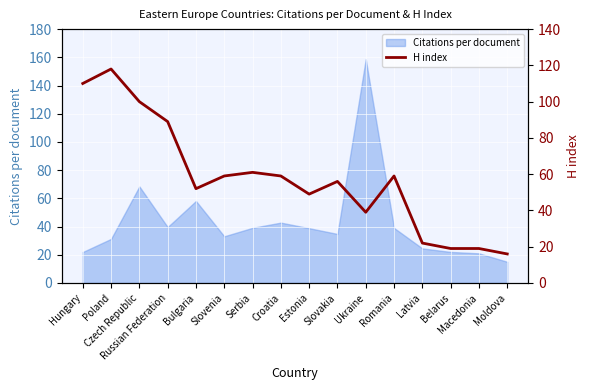

Reading left to right, what are all the values shown in this chart?

Hungary=110	Poland=118	Czech Republic=100	Russian Federation=89	Bulgaria=52	Slovenia=59	Serbia=61	Croatia=59	Estonia=49	Slovakia=56	Ukraine=39	Romania=59	Latvia=22	Belarus=19	Macedonia=19	Moldova=16